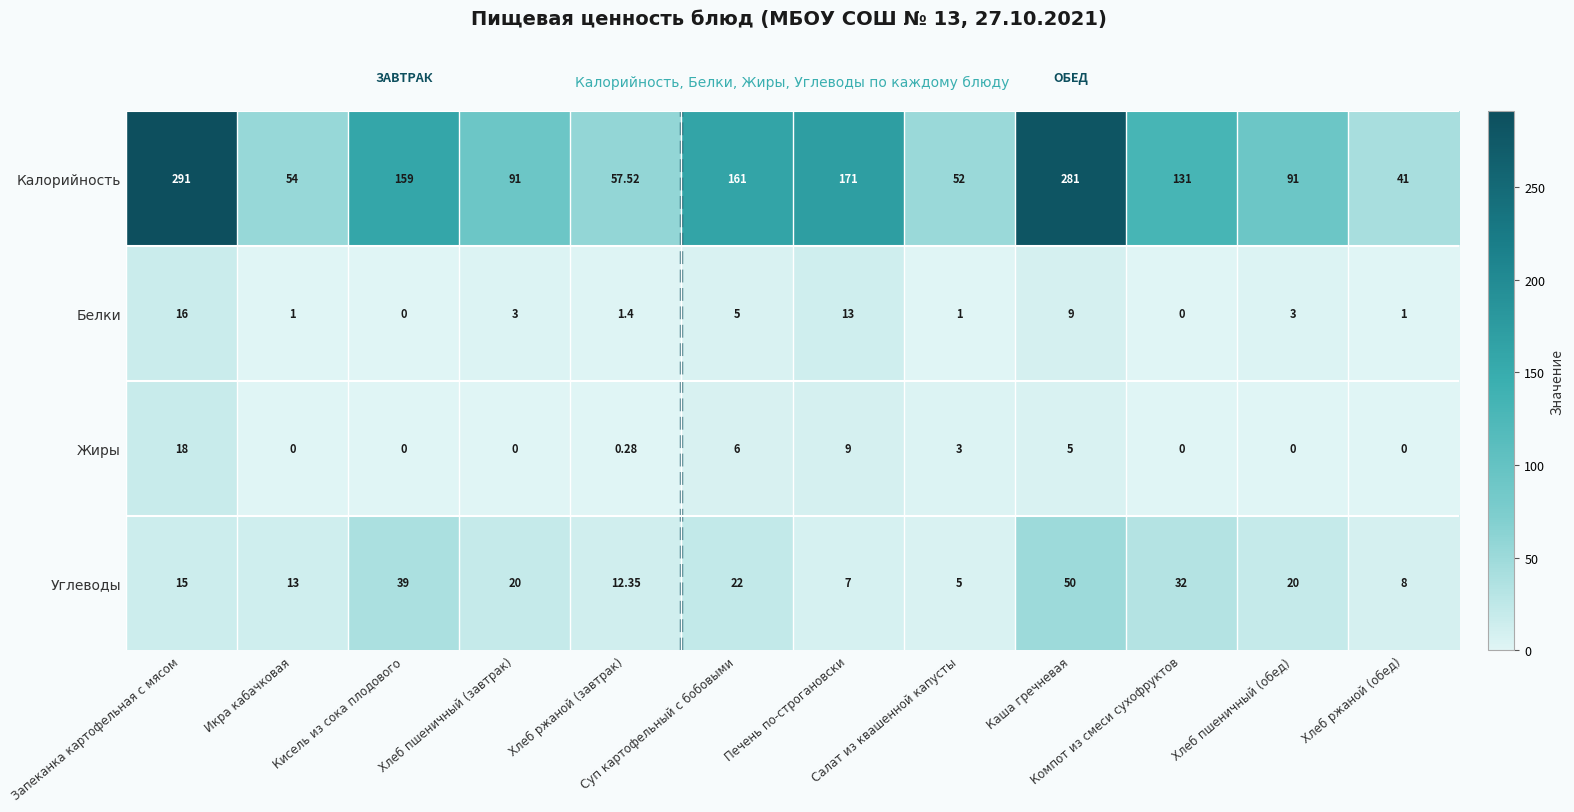

Which series has the widest spread of values?

Калорийность